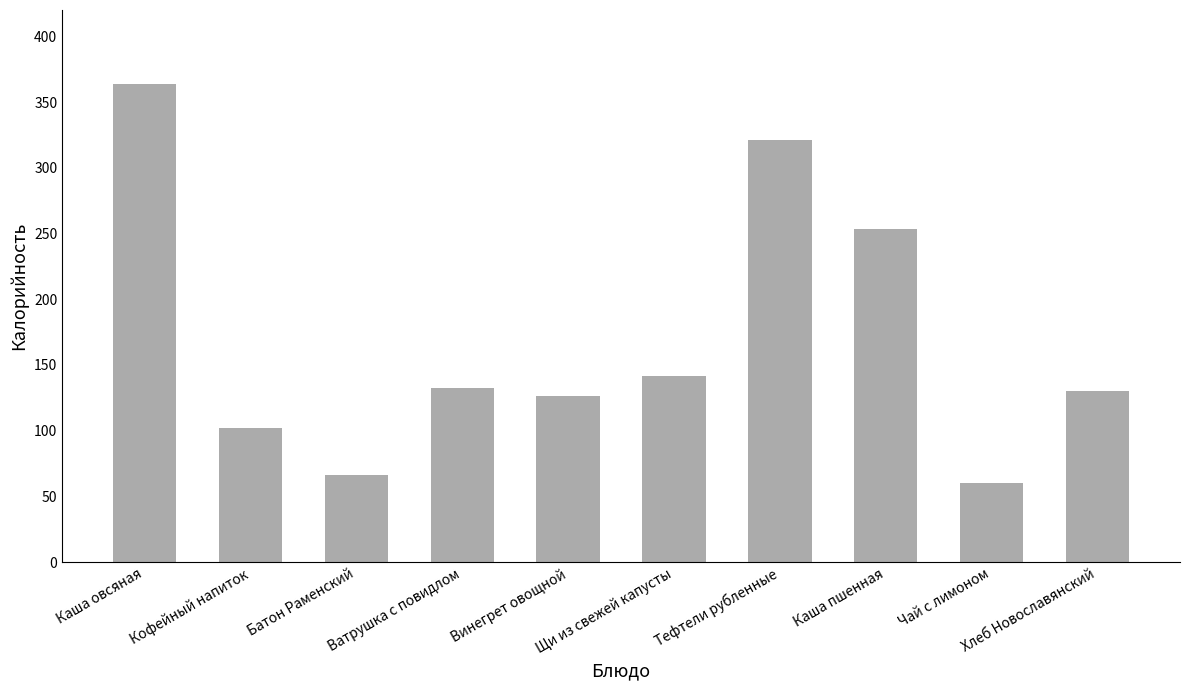

Does the chart contain stacked bars?

No